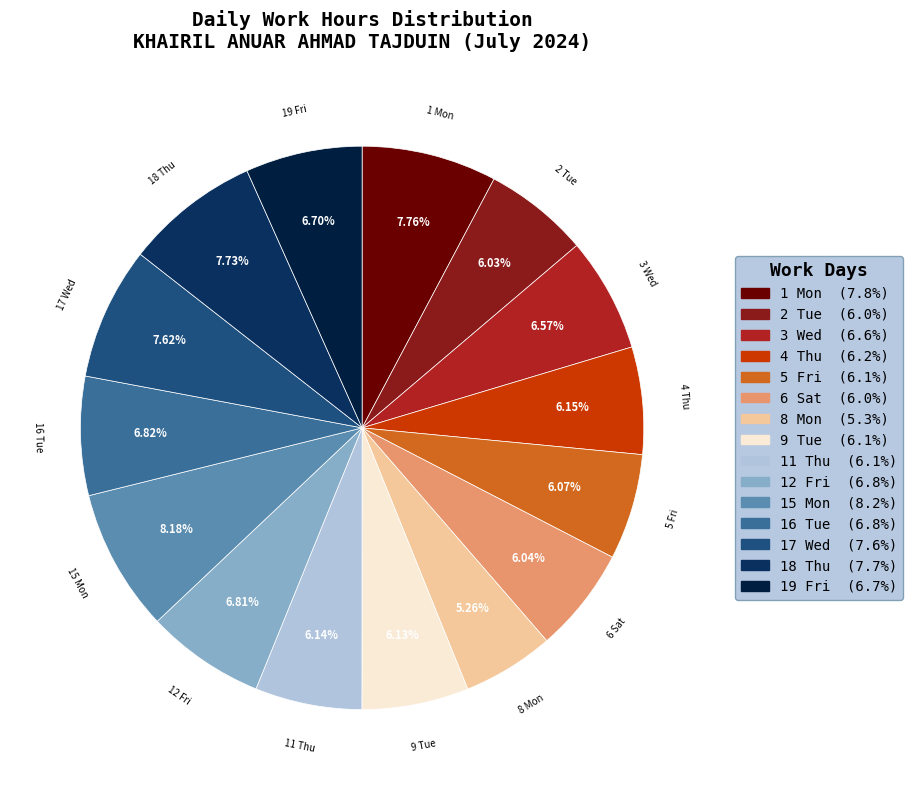

What is the ratio of the value at 2 Tue to the value at 9 Tue?

1.0